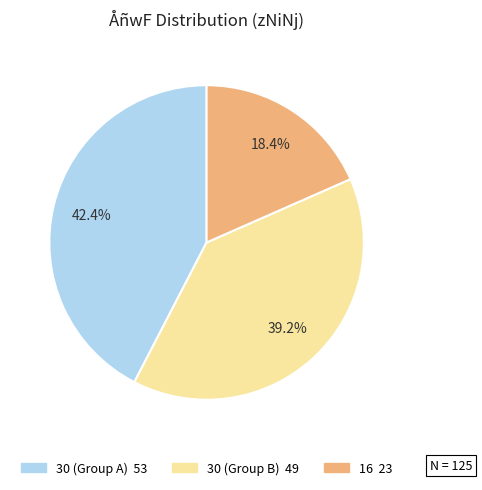

Is there a majority slice in this chart?

No